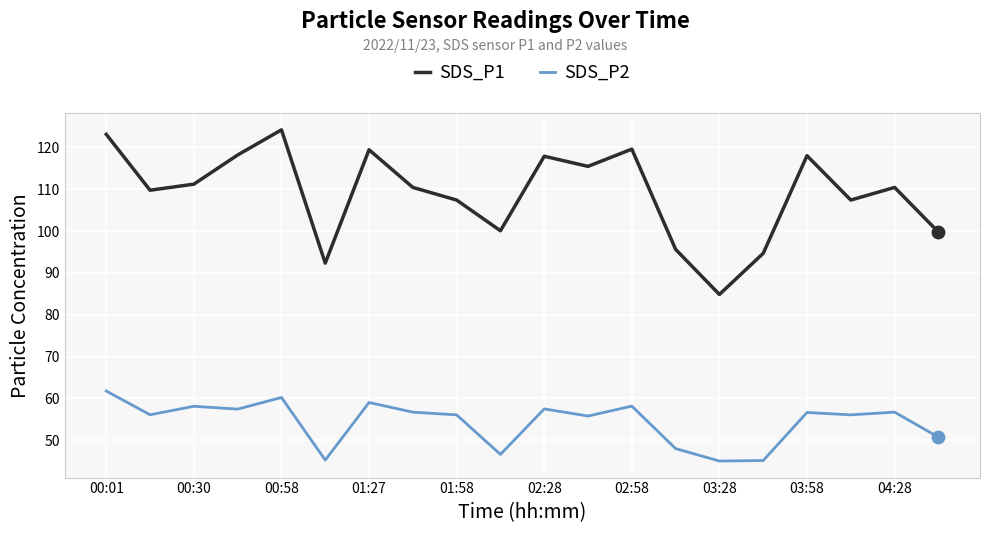

Which series has the largest range (max minus min)?

SDS_P1